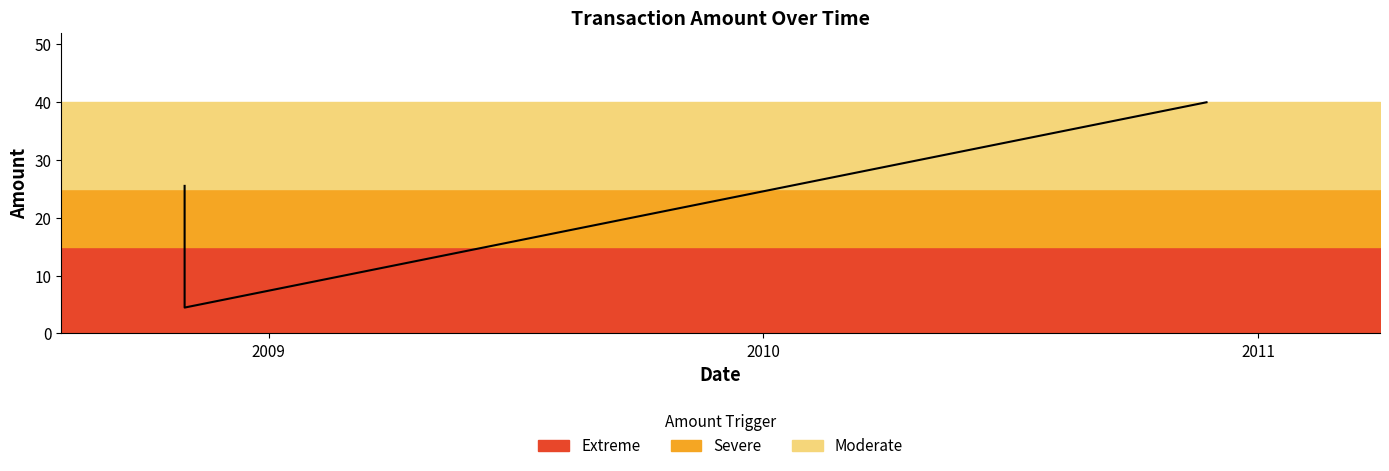

At which category does the chart reach its minimum across all series?

2009